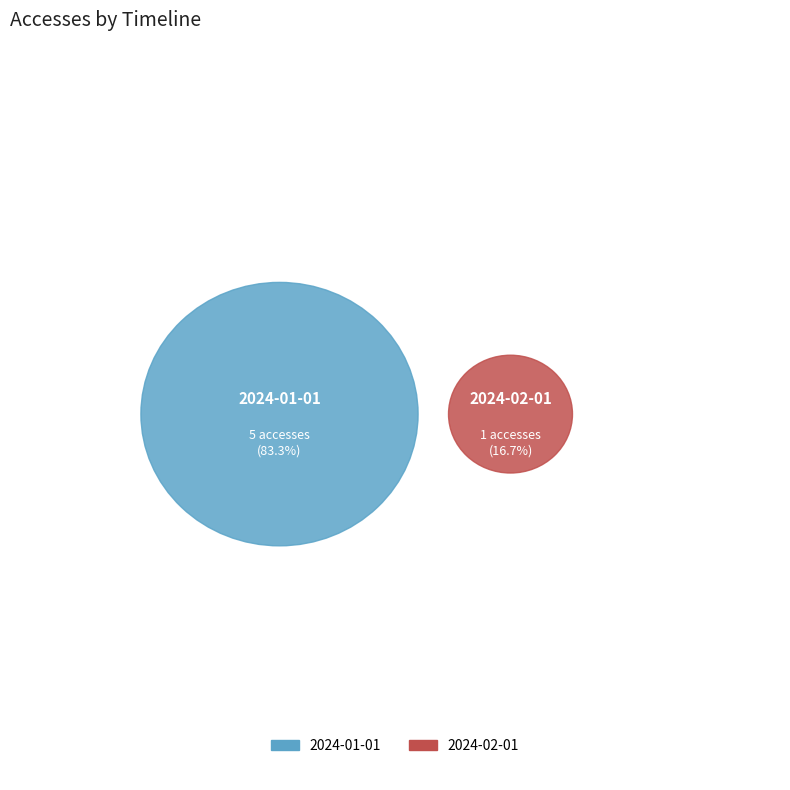

Which category has the smallest portion of the pie?

2024-02-01